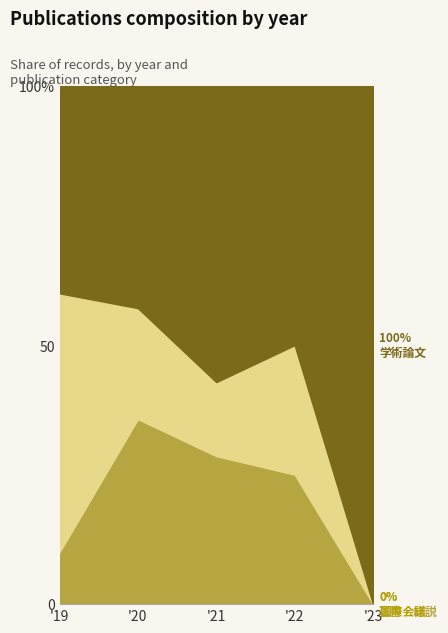

What are all the series names shown in the legend?

著書・総説, 国際会議, 学術論文